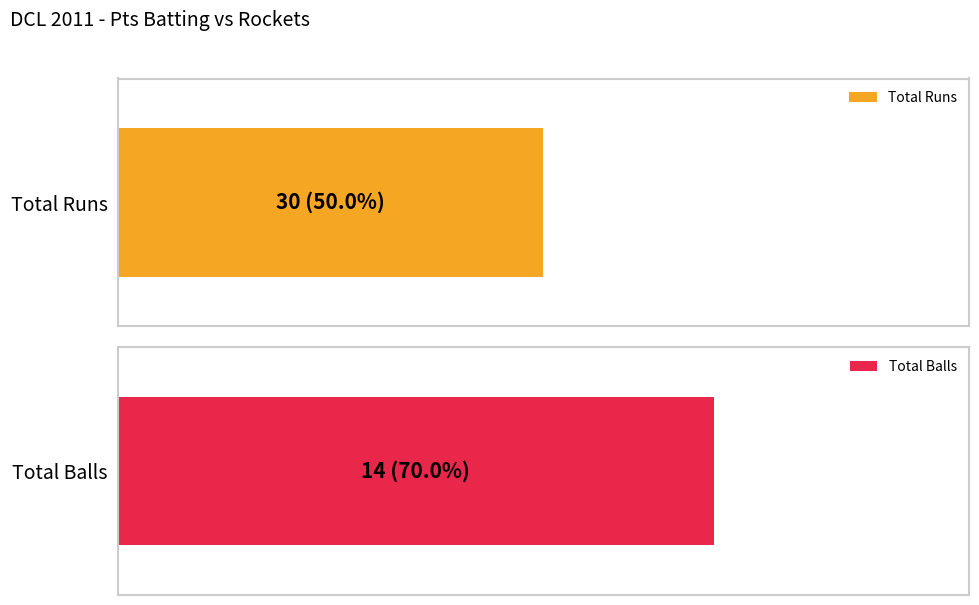

Which series has the widest spread of values?

Runs